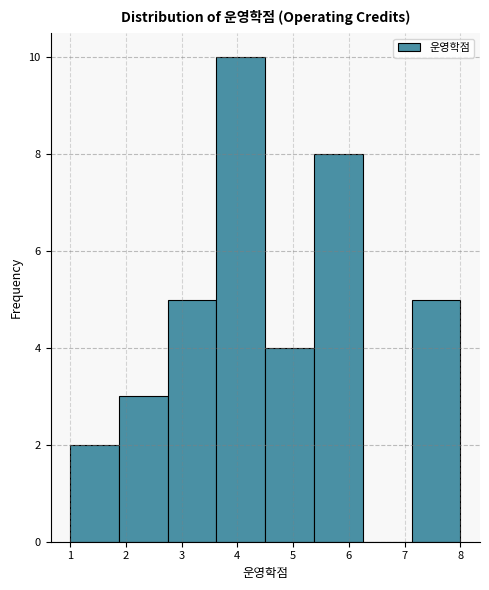

Reading left to right, list every bar in this chart as the range it spans on the x-axis followed by its height. Neither the bar edges nor the heights are printed on the chart, so give them approximately, as read against the axes.

1.0 to 1.9: 2
1.9 to 2.8: 3
2.8 to 3.6: 5
3.6 to 4.5: 10
4.5 to 5.4: 4
5.4 to 6.3: 8
6.3 to 7.1: 0
7.1 to 8.0: 5